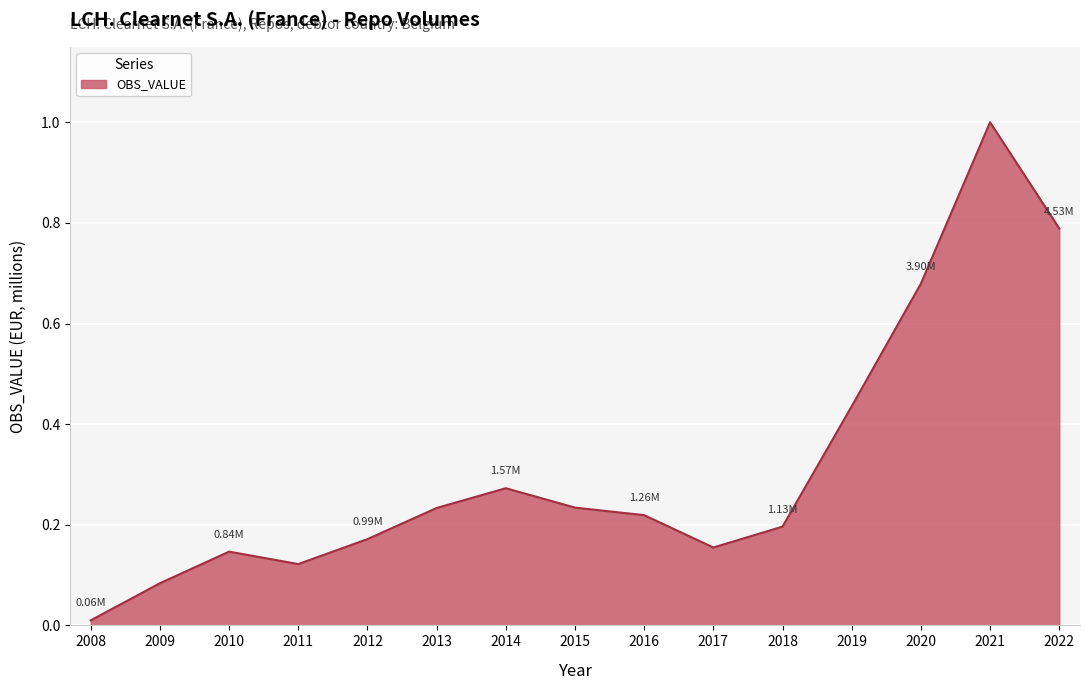

What is the change in value from 2009 to 2013?

+0.1